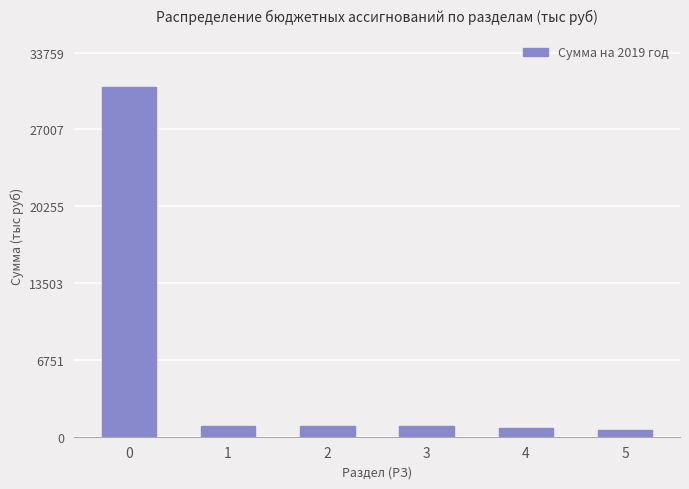

What is the difference between the maximum and minimum values?

30083.0